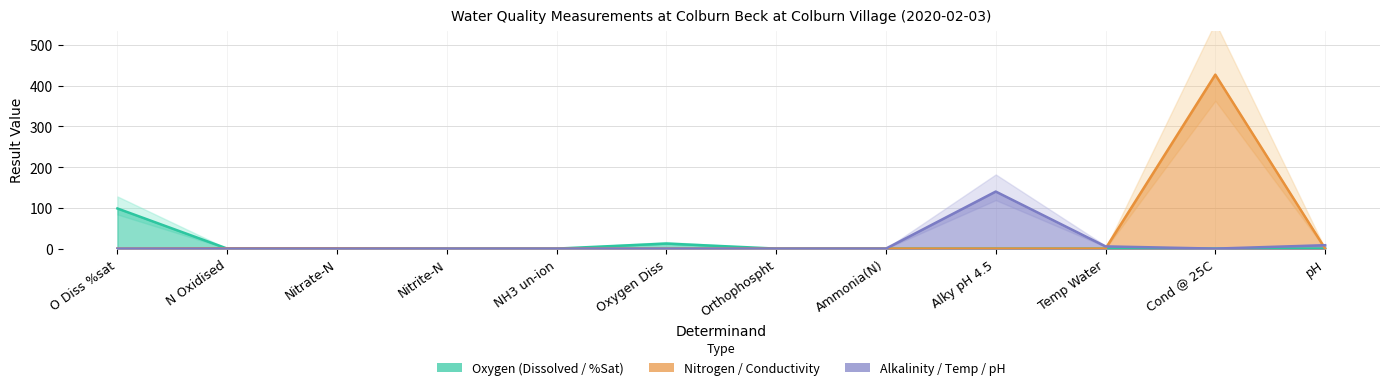

True or false: the data shows 0.0 at NH3 un-ion.

False